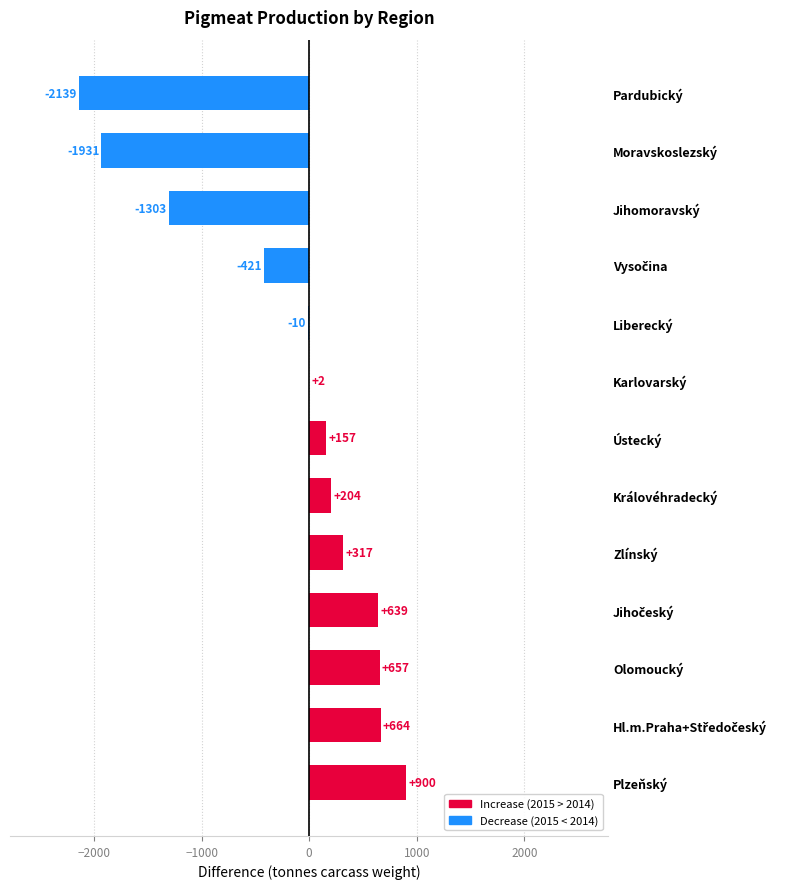

What is the sum of the values at Liberecký and Ústecký?

147